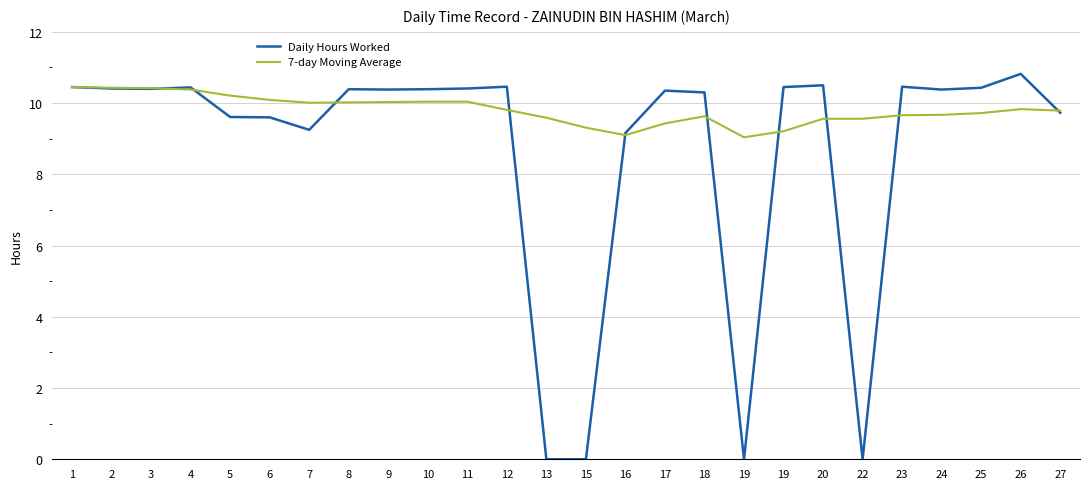

Where do Daily Hours Worked and 7-day Moving Average first cross each other?

3 and 4